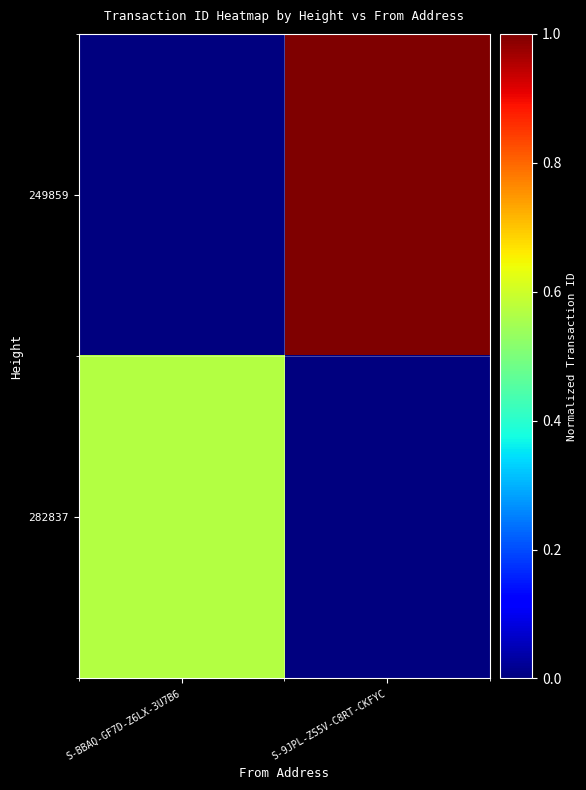

What is the maximum value shown in the chart?

1.0